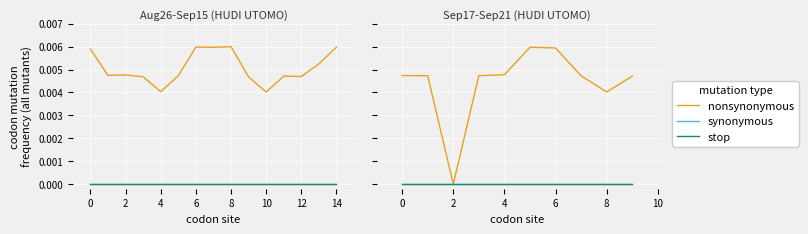

Is the value of nonsynonymous at 6 greater than the value of synonymous at 12?

Yes